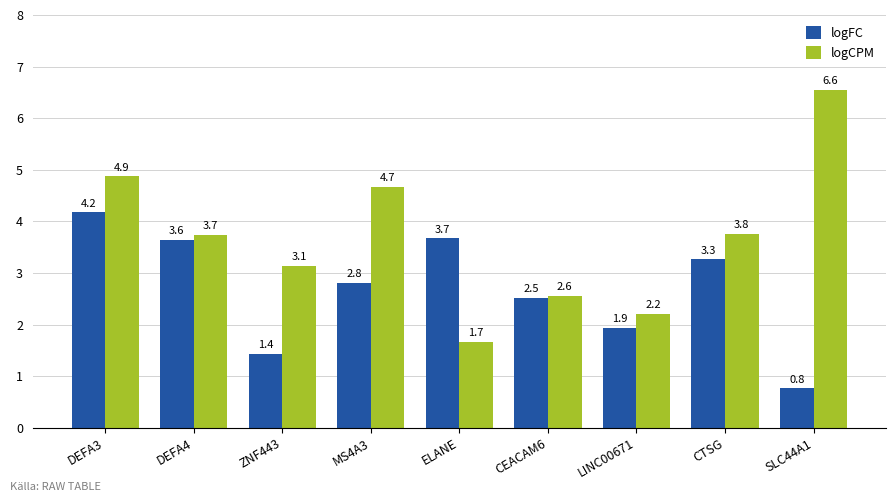

Rank the series by their average value, from lowest to highest.

logFC, logCPM